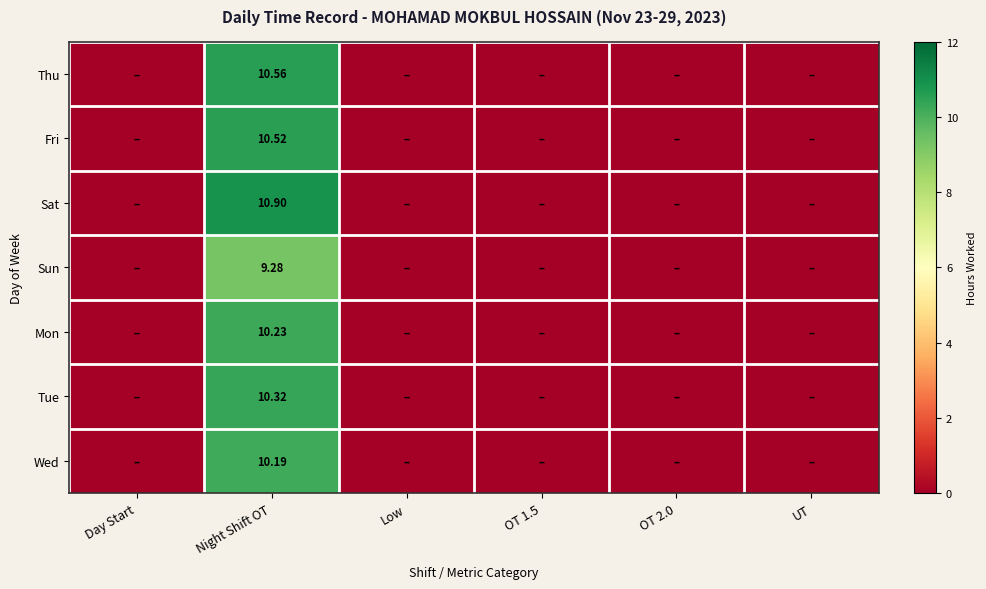

Between UT and OT 1.5, which is larger?

UT